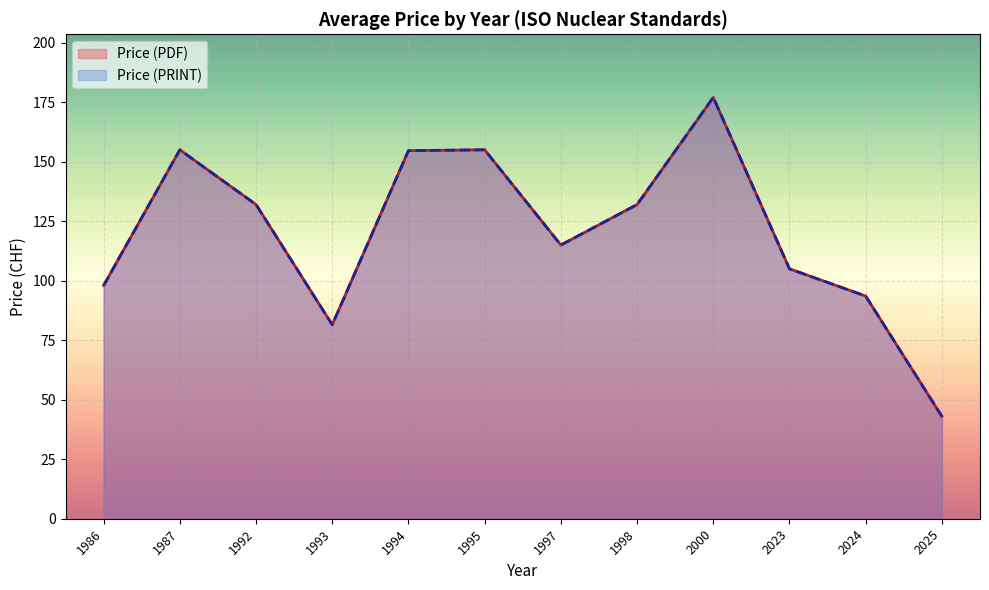

Is the value of Price (PRINT) at 1994 greater than the value of Price (PDF) at 1994?

No